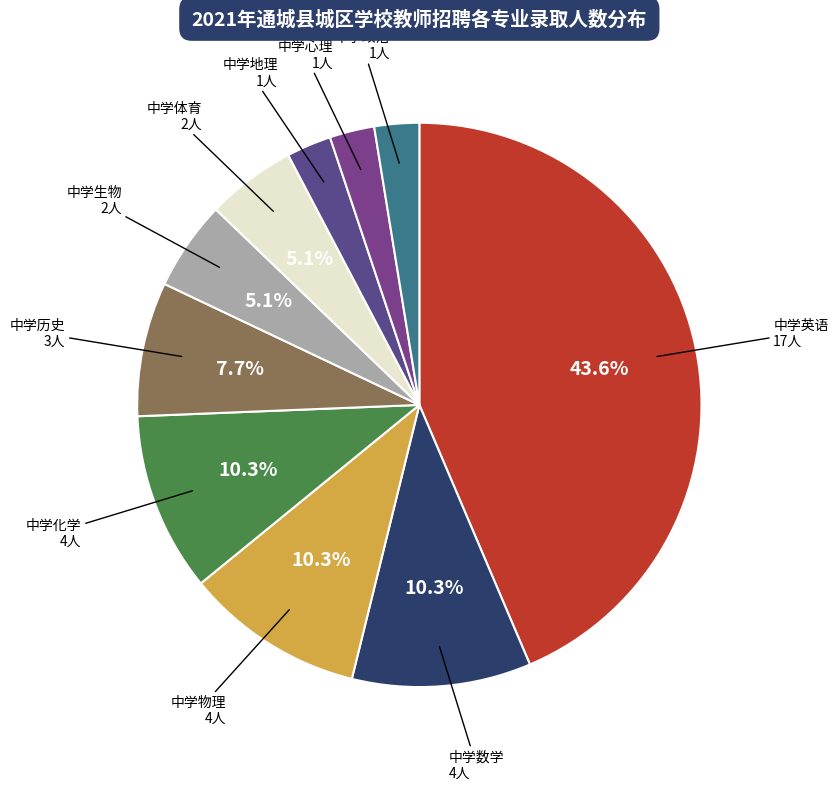

True or false: 中学生物 accounts for 5% of the total.

True